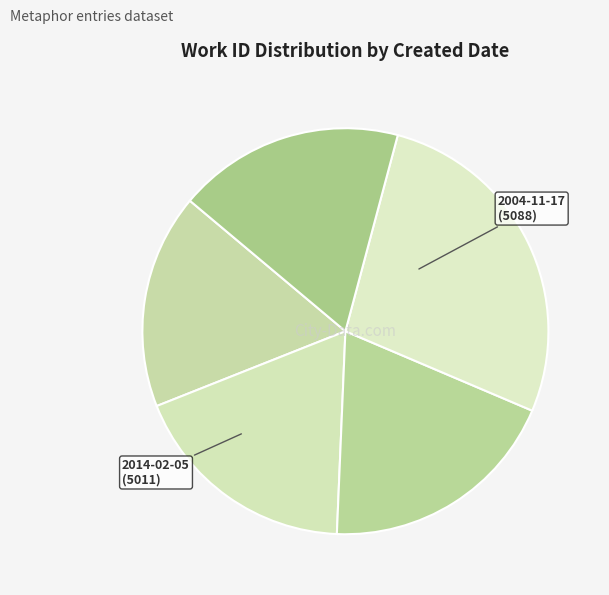

Rank the categories by value from lowest to highest.

2004-08-09, 2014-02-05, 2004-11-17, 2004-01-26, 2013-07-25